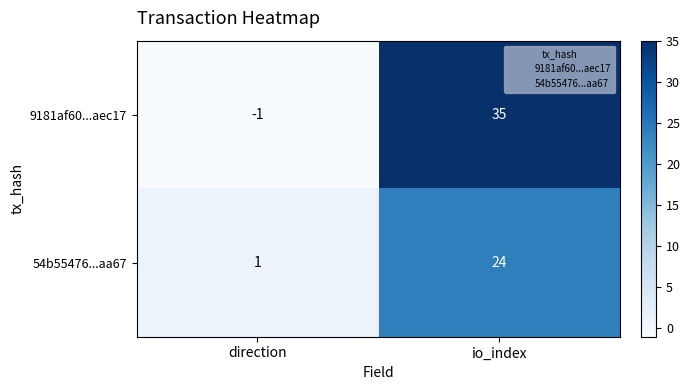

True or false: 9181af60...aec17 has a value of 61 at io_index.

False